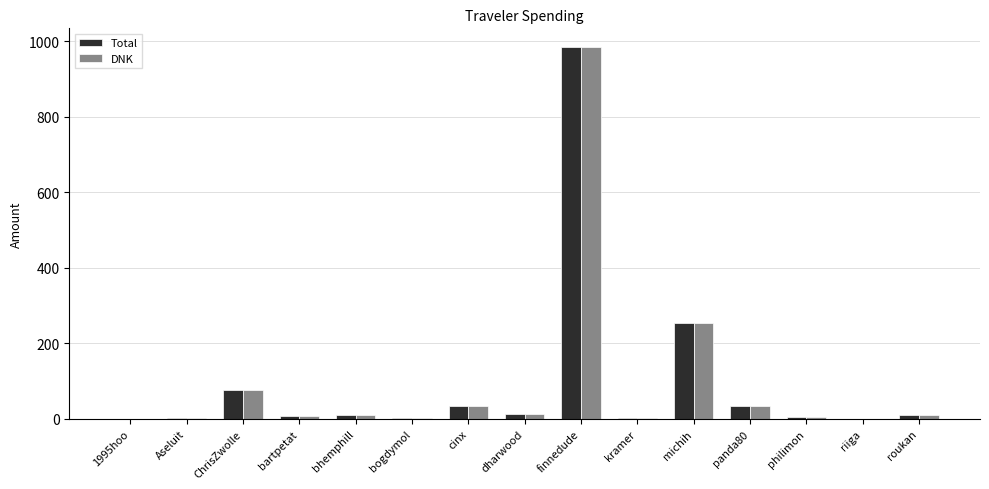

The value of DNK at panda80 is 33.9. True or false?

True